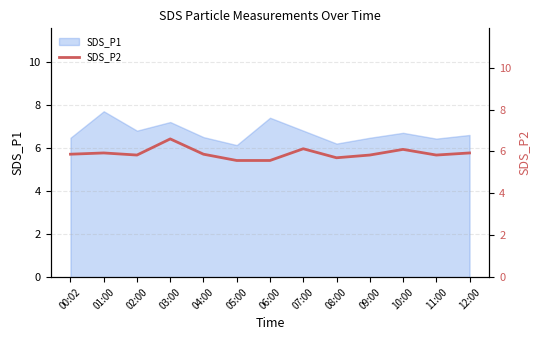

The chart shows a value of 2.0 at 00:02. True or false?

False